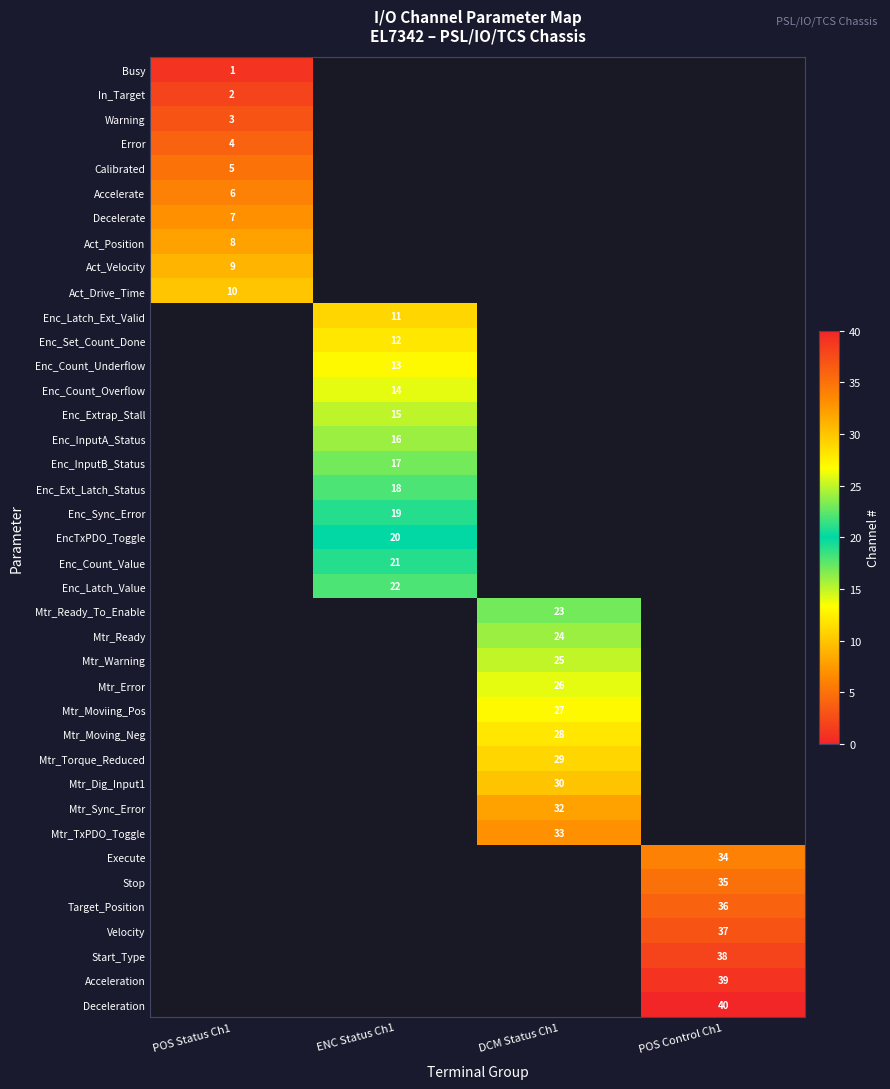

What is the greatest value displayed?

40